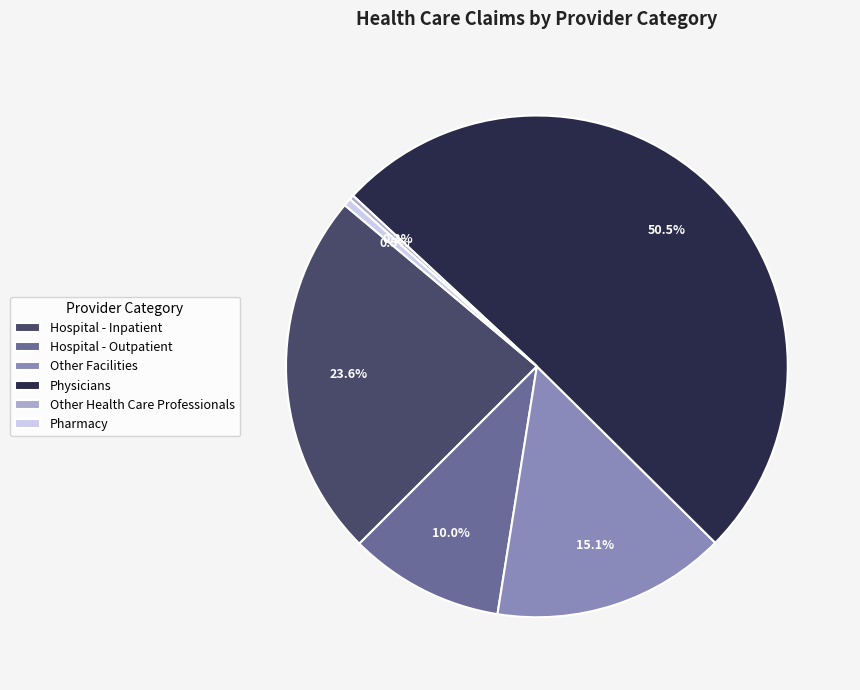

To the nearest percent, what is the difference between the Physicians and Other Health Care Professionals slice percentages?

50%